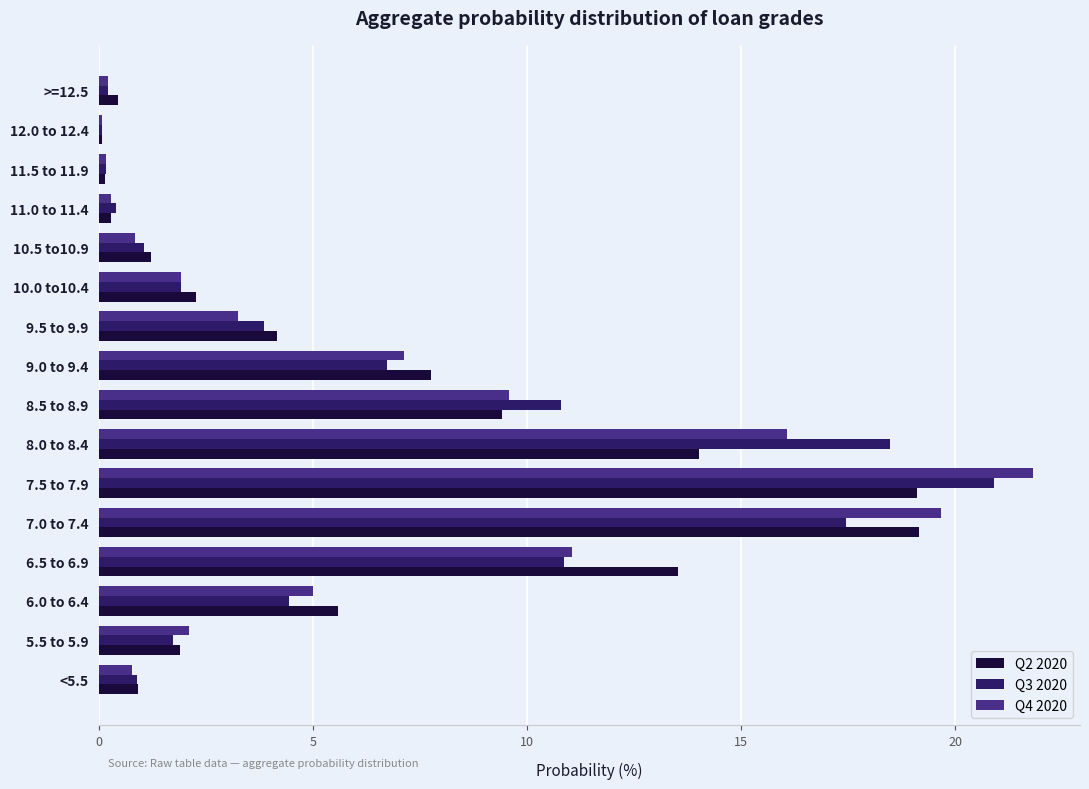

What is the difference between the maximum and minimum values in the Q3 2020 series?

20.8